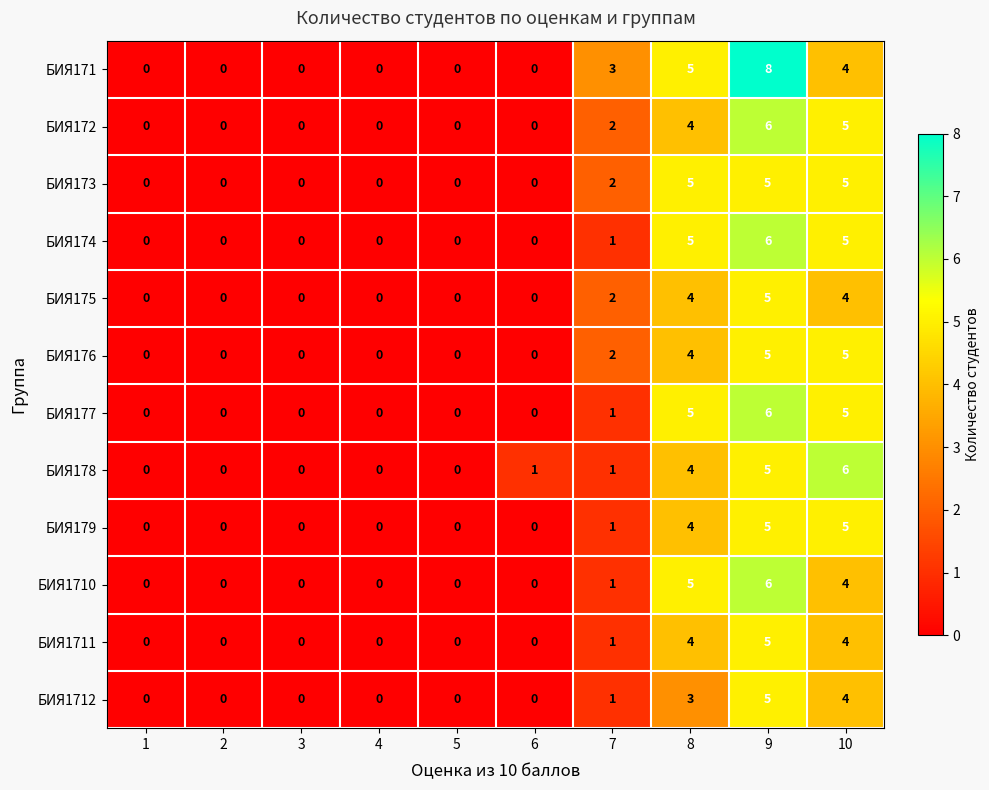

Between 4 and 6, which series saw the biggest shift?

БИЯ178